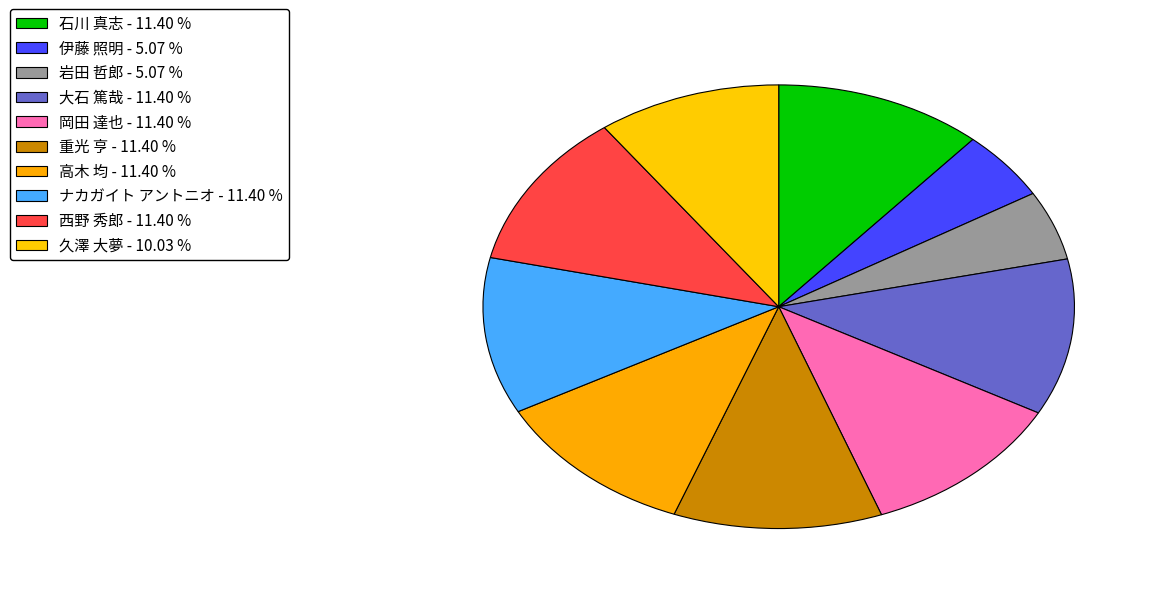

To the nearest percent, what is the difference between the largest and smallest slice percentages?

6%